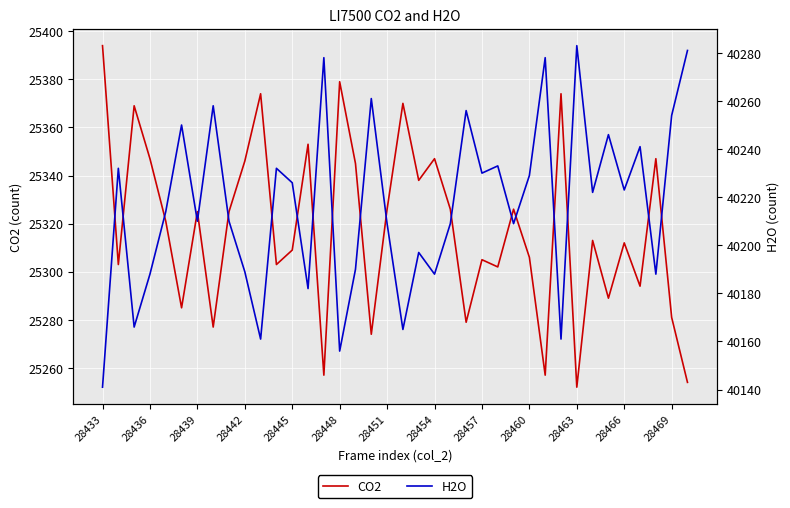

The value of CO2 at 28436 is 39523. True or false?

False